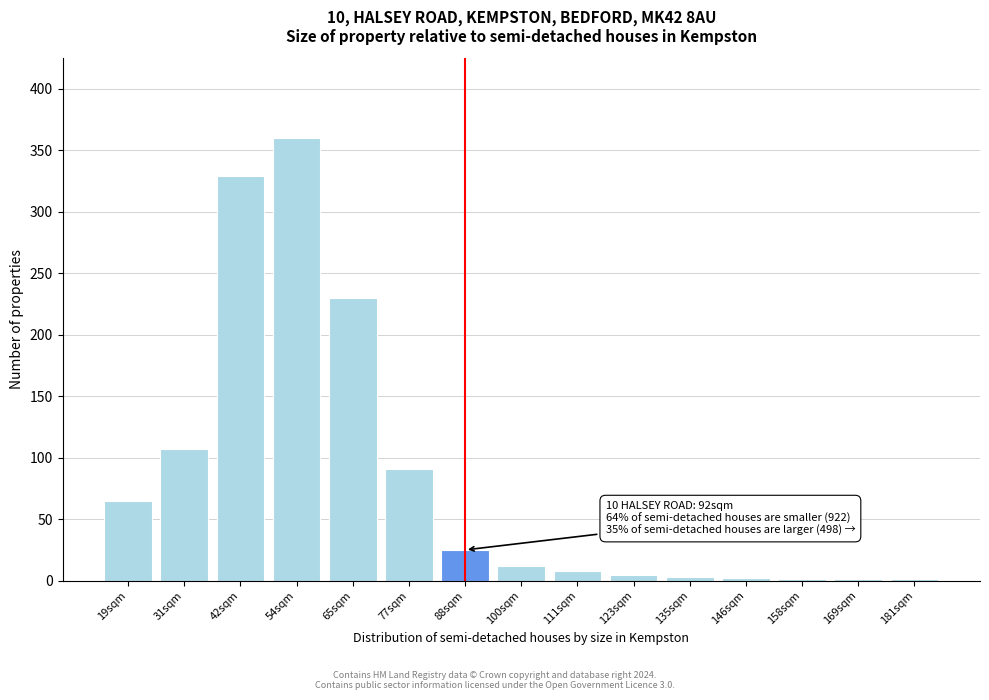

True or false: the data shows 113 at 42sqm.

False